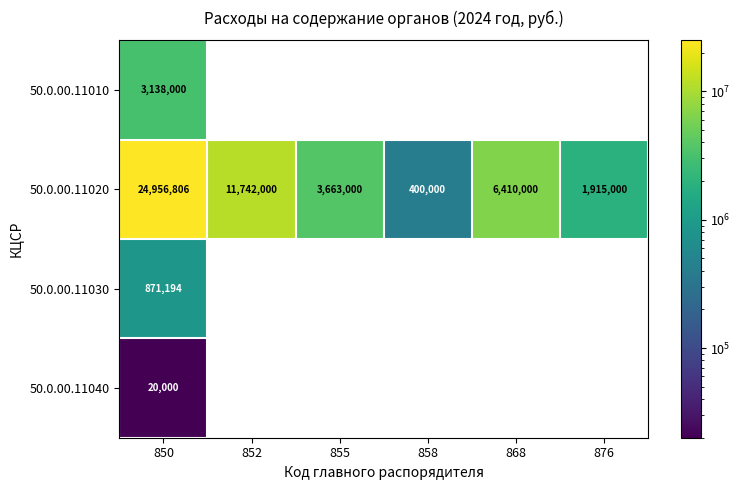

What is the sum of the 50.0.00.11020 values at 855 and 858?

4063000